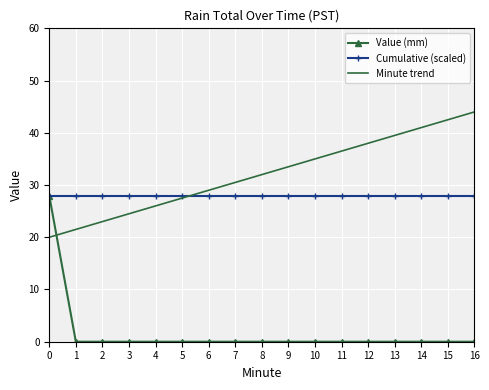

What is the sum of the Cumulative (scaled) values at 15 and 14?

55.9